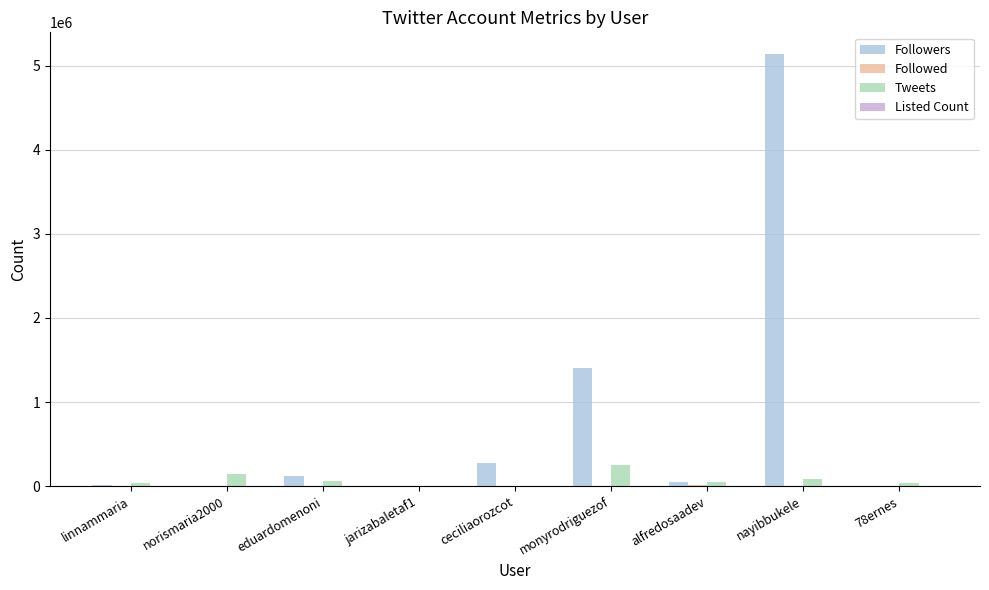

At which category is the sum across all series the highest?

nayibbukele